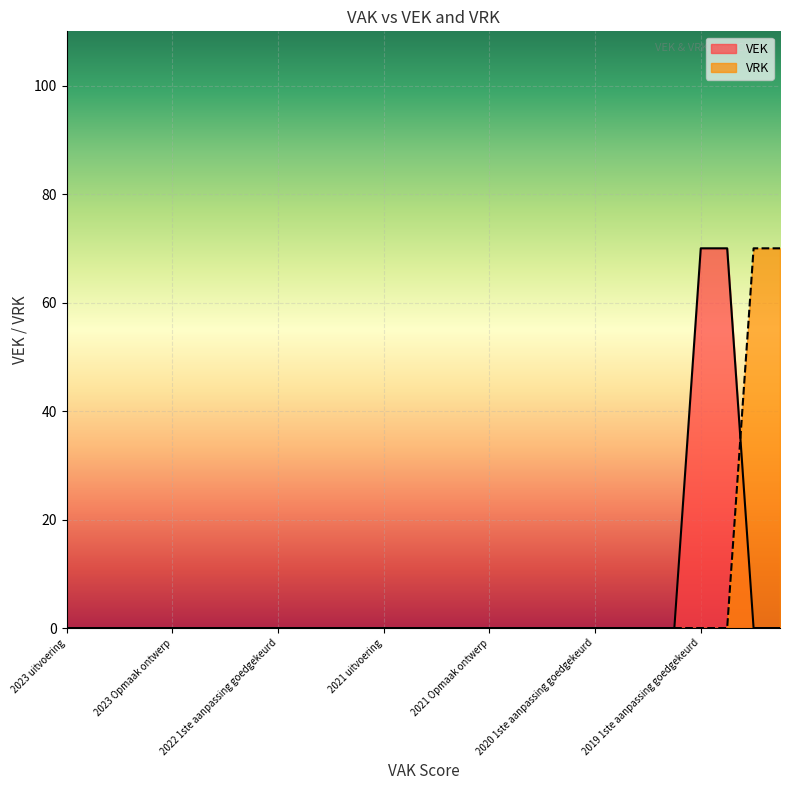

How many data points in VEK are above 0?

2